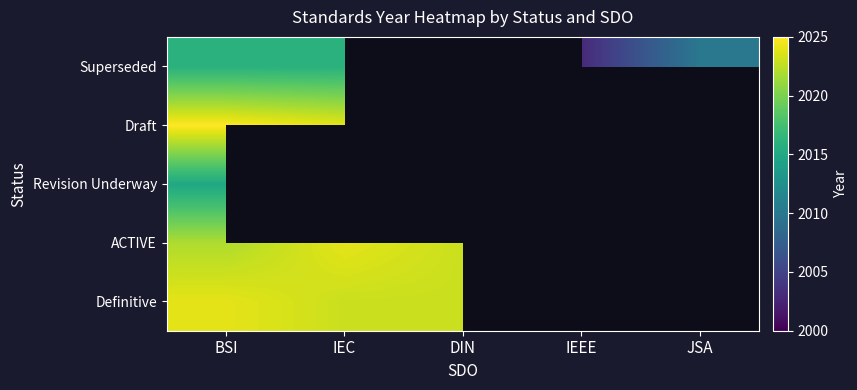

What is the maximum value shown in the chart?

2025.0